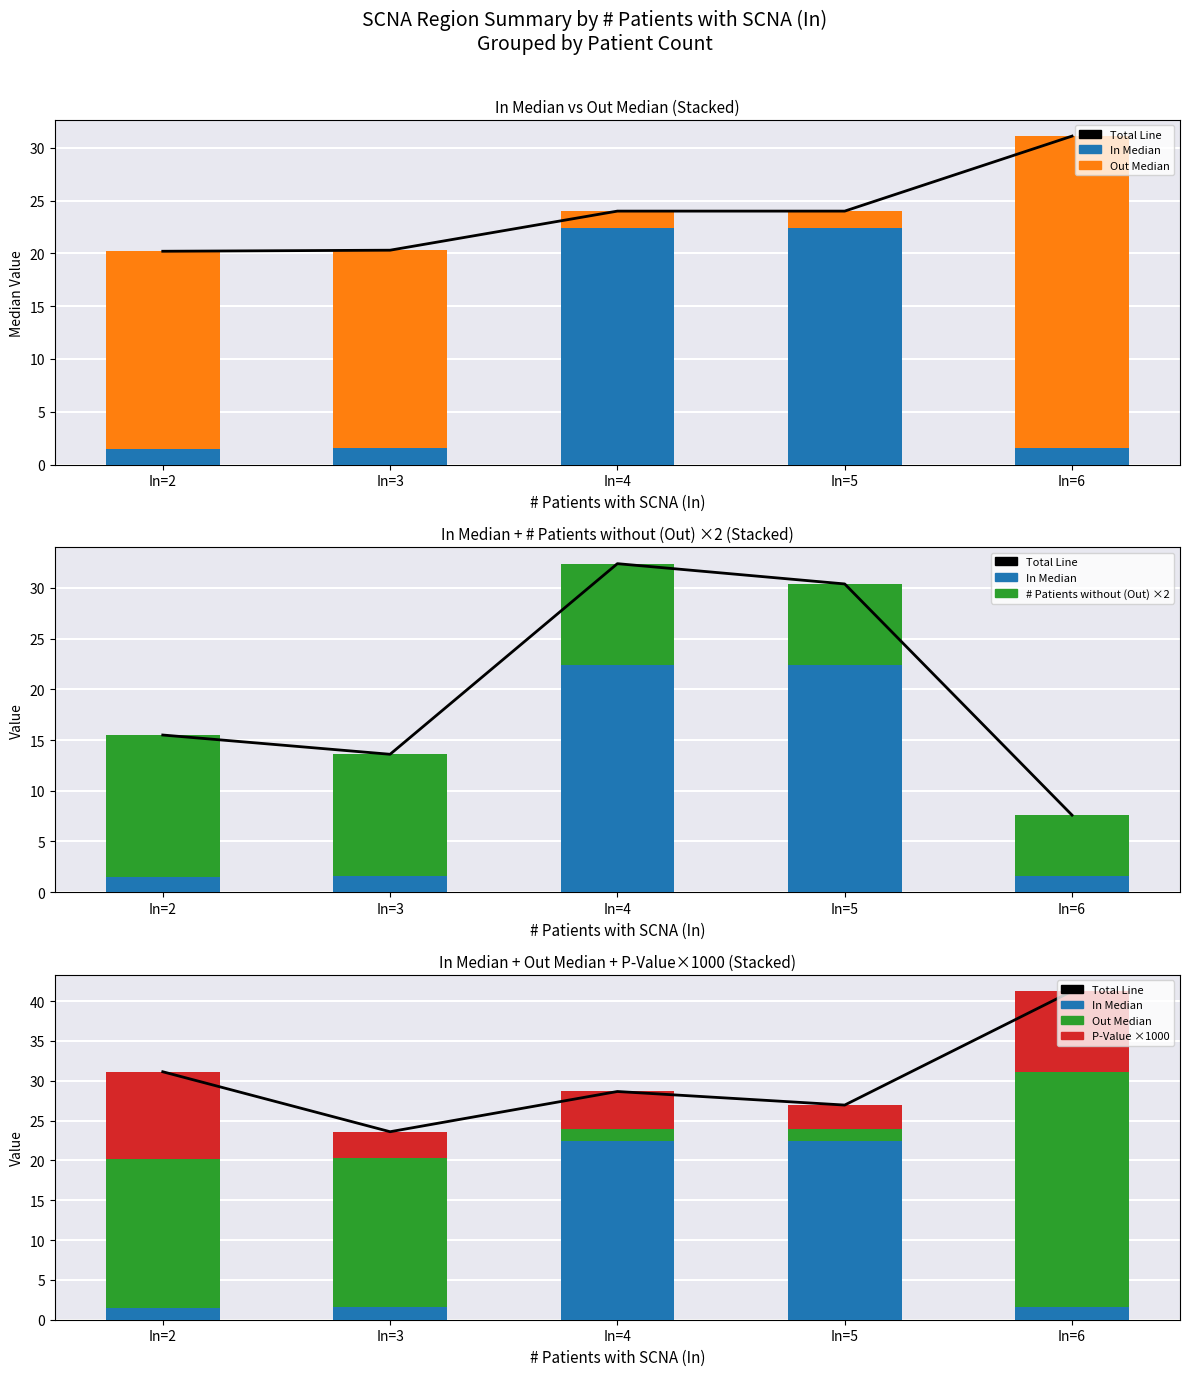

Which category has the lowest value across all series?

In=2